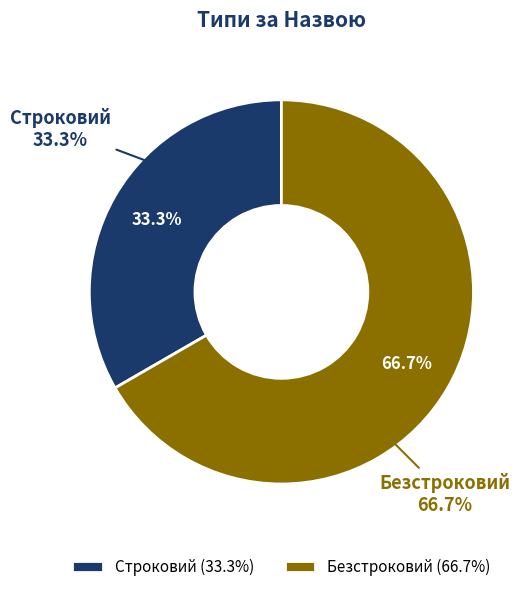

What is the change in value from Строковий to Безстроковий?

+1